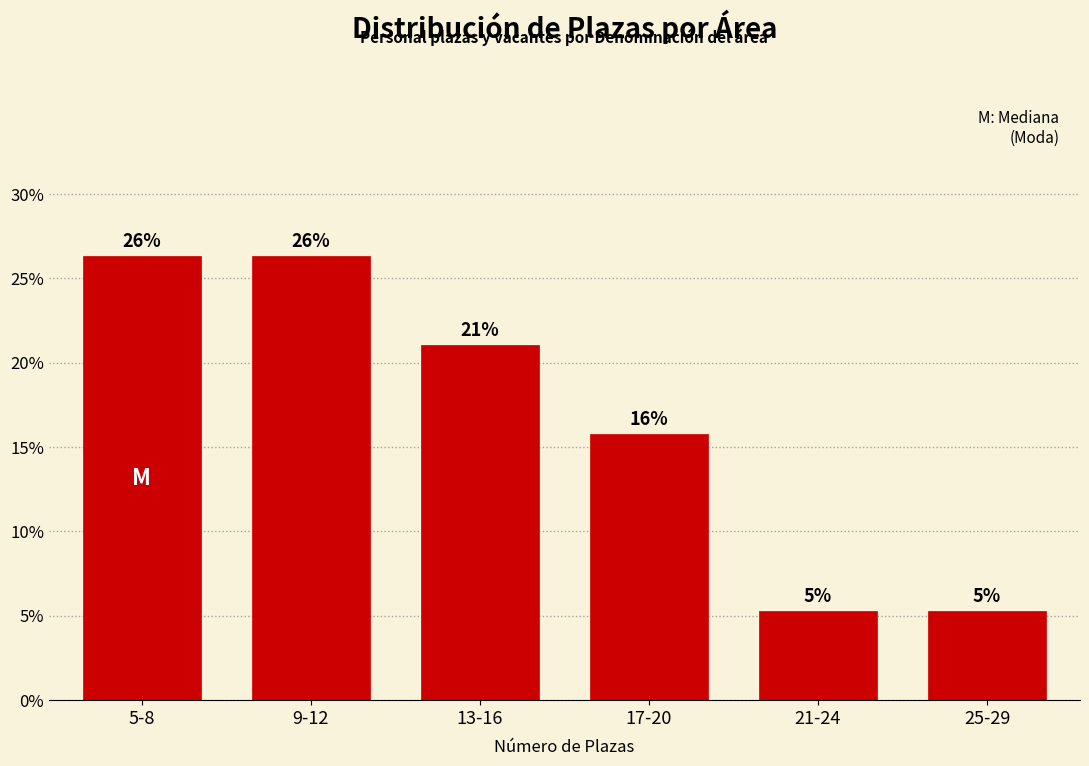

Are the bars horizontal?

No